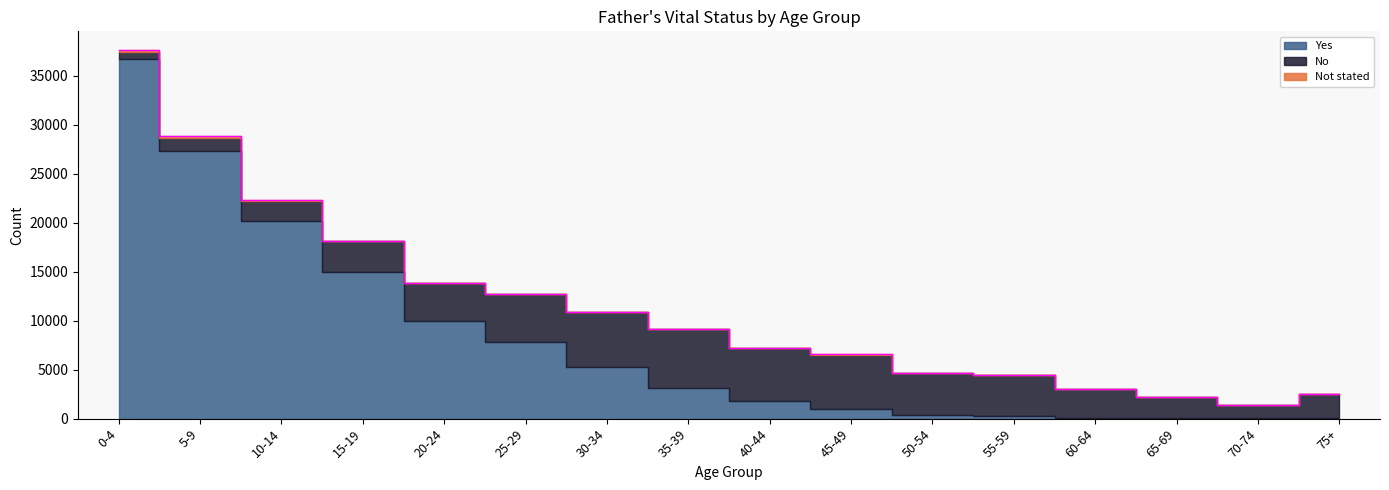

Is it true that No equals 6013 at 35-39?

True